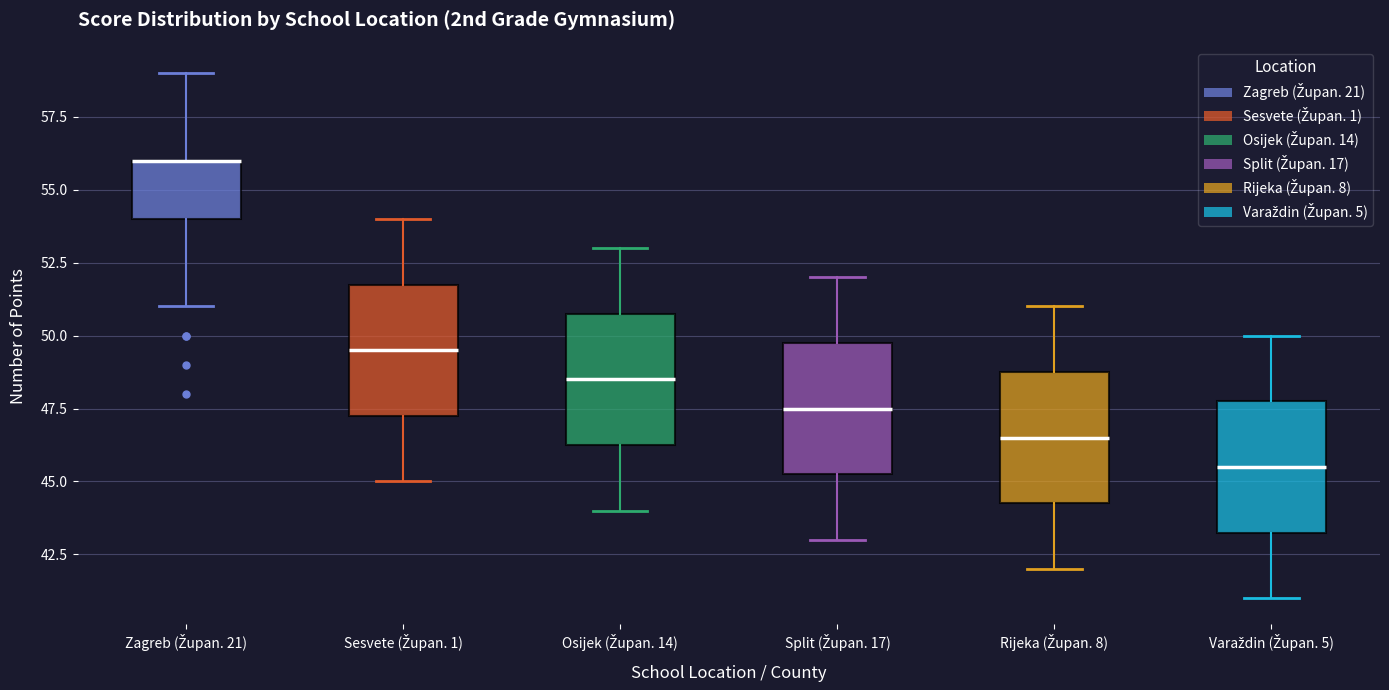

Reading left to right, transcribe this box plot: for each box, give where its median line is, the range the box spans, and where its two whiskers end, as read against the y-axis. The values are not printed on the chart, so give them approximately, as read against the axis.

Zagreb (Župan. 21): median 56.0 (drawn on the box's upper edge), box 54.0 to 56.0, whiskers 51.0 to 59.0
Sesvete (Župan. 1): median 49.5, box 47.5 to 52.0, whiskers 45.0 to 54.0
Osijek (Župan. 14): median 48.5, box 46.5 to 51.0, whiskers 44.0 to 53.0
Split (Župan. 17): median 47.5, box 45.5 to 50.0, whiskers 43.0 to 52.0
Rijeka (Župan. 8): median 46.5, box 44.5 to 49.0, whiskers 42.0 to 51.0
Varaždin (Župan. 5): median 45.5, box 43.5 to 48.0, whiskers 41.0 to 50.0